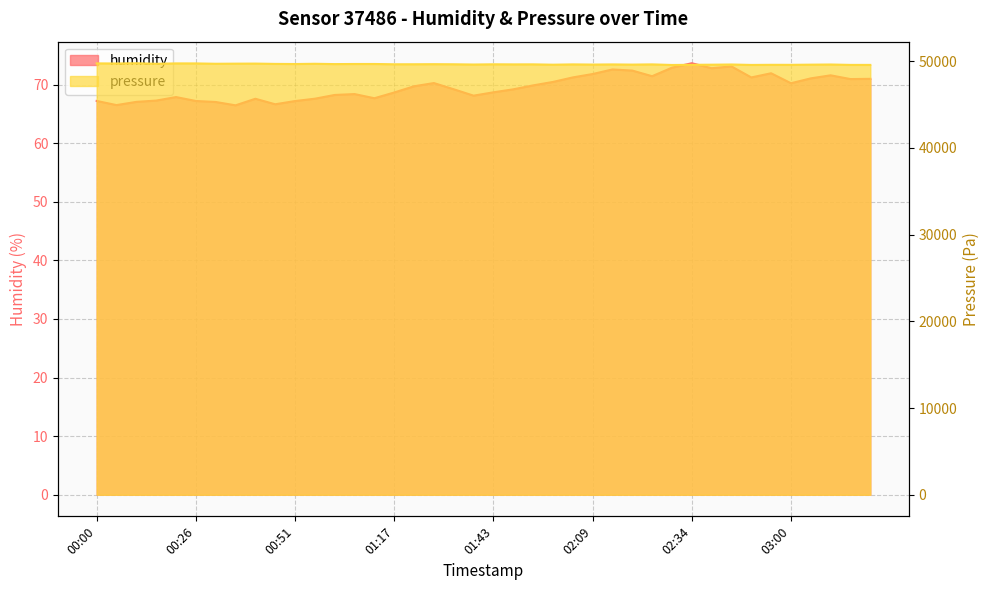

What is the difference between the second highest and second lowest values in the humidity series?

6.6